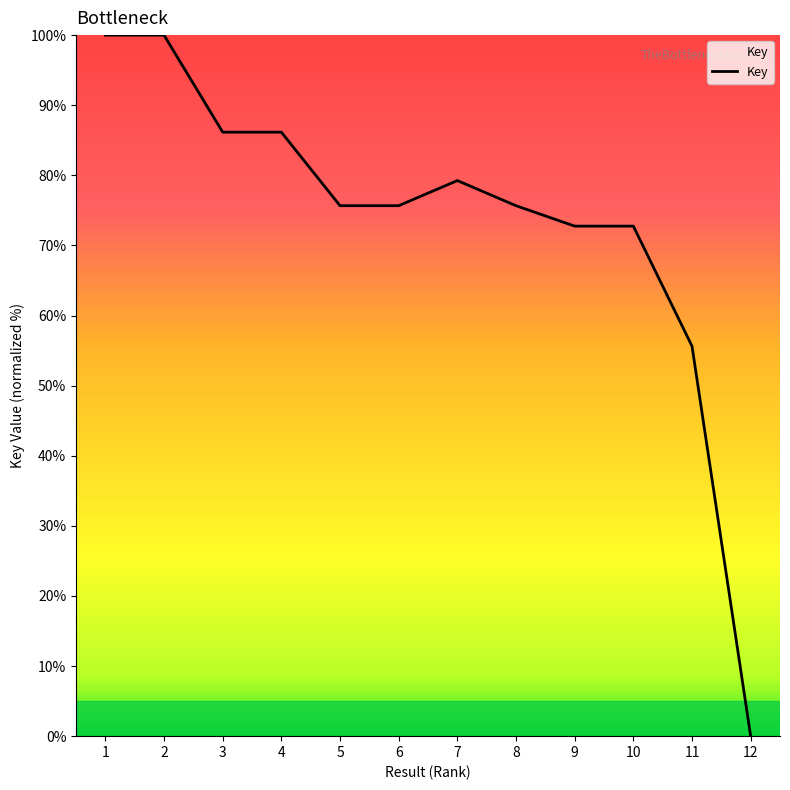

At which label is the value closest to 50?

11